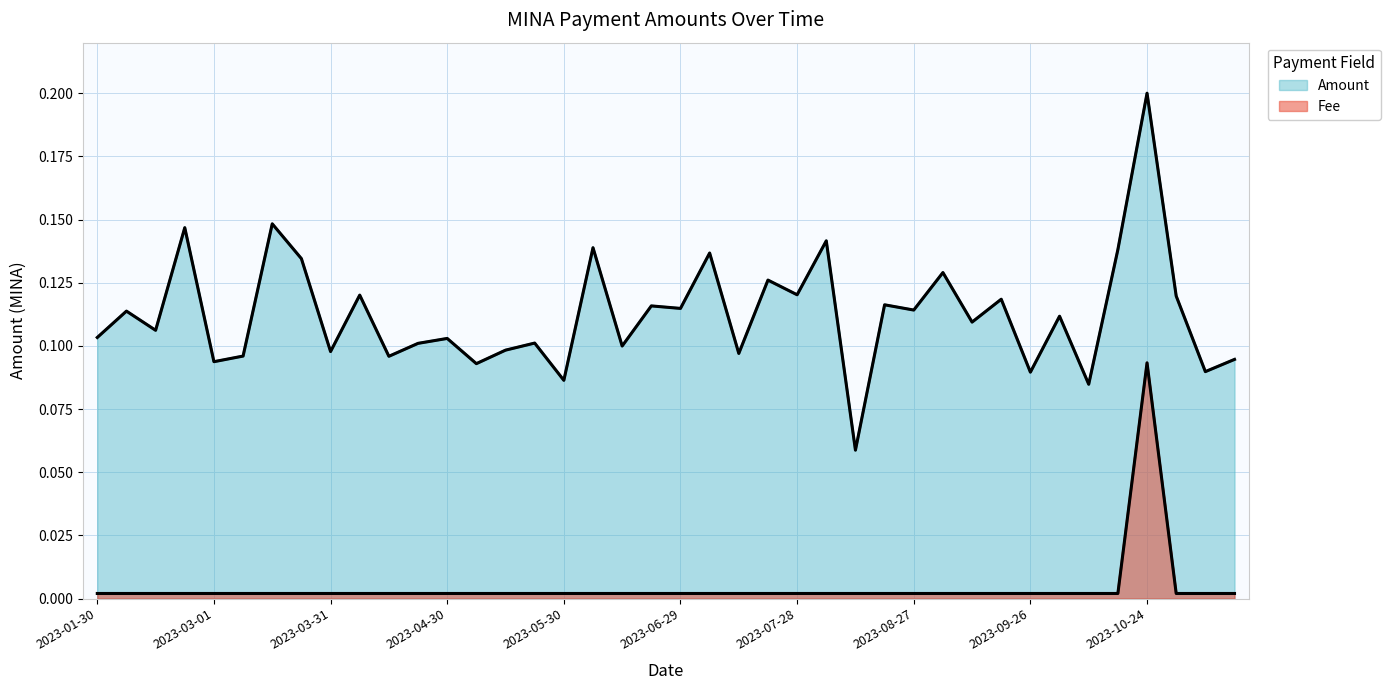

How many lines are shown in the chart?

2